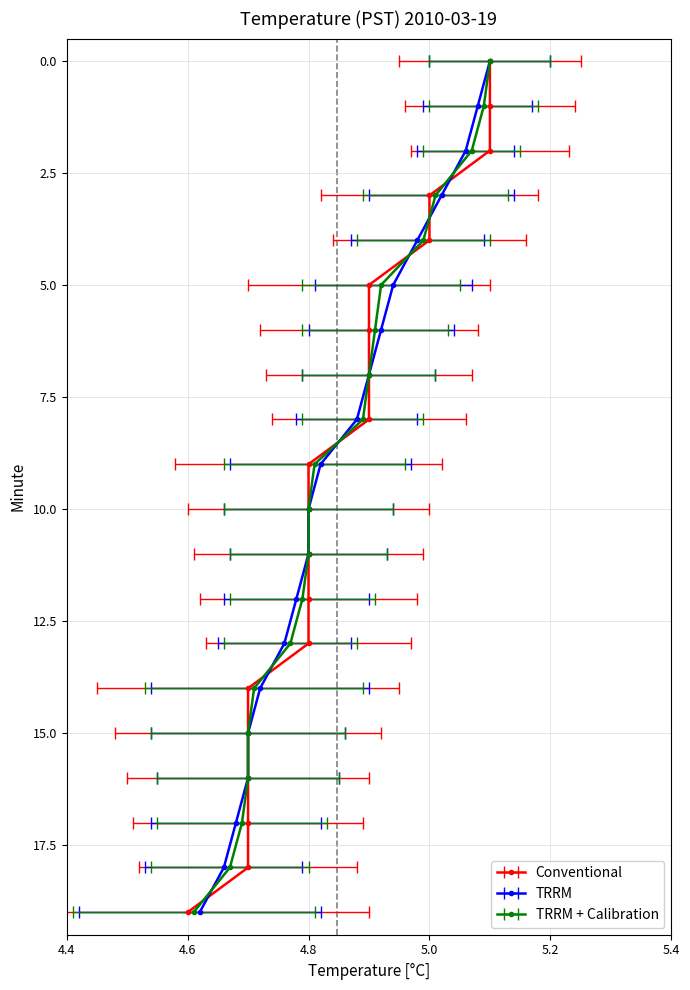

True or false: TRRM and TRRM + Calibration intersect in this chart.

False